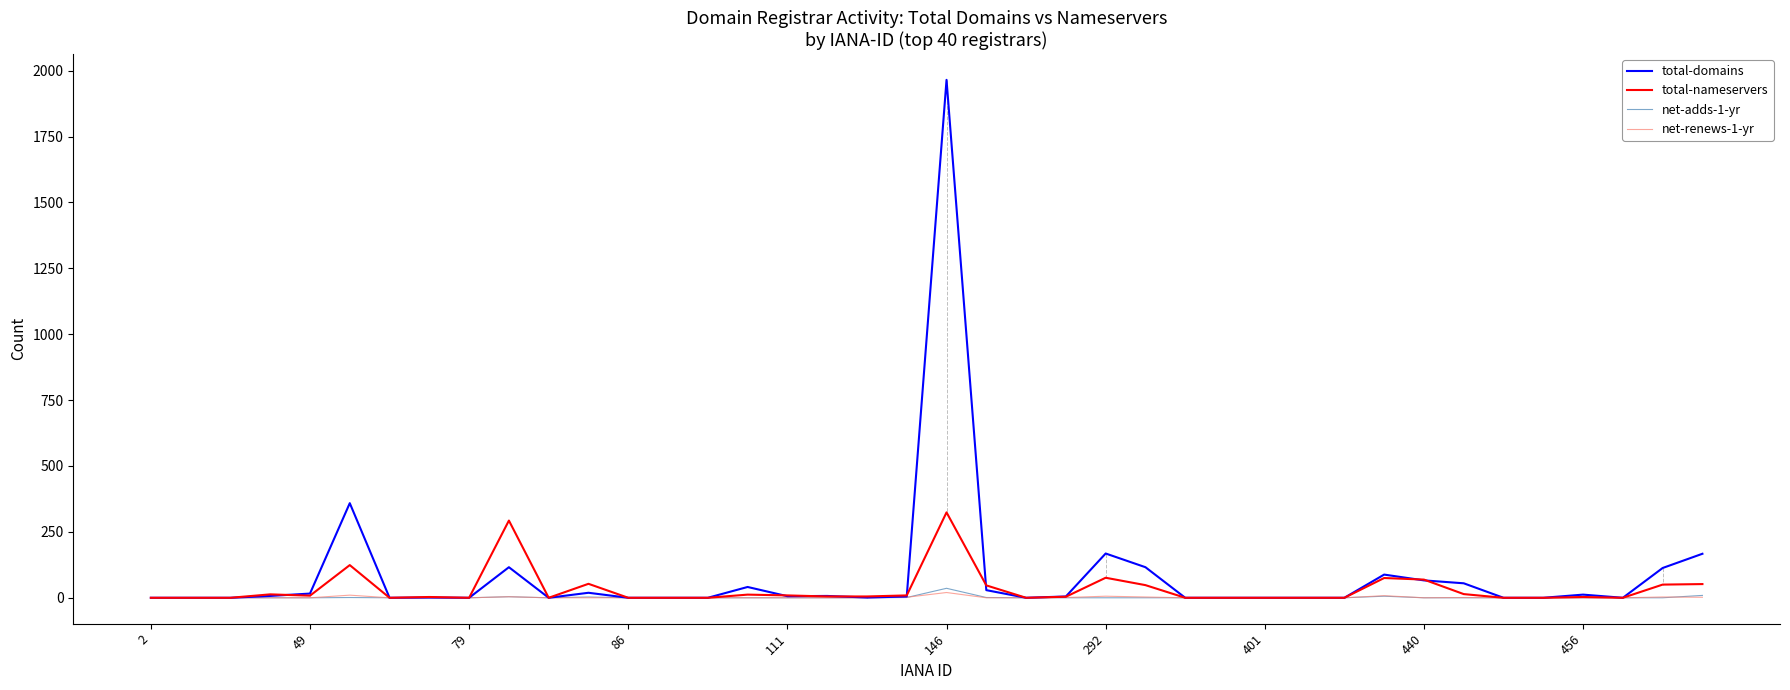

Which series has the widest spread of values?

total-domains